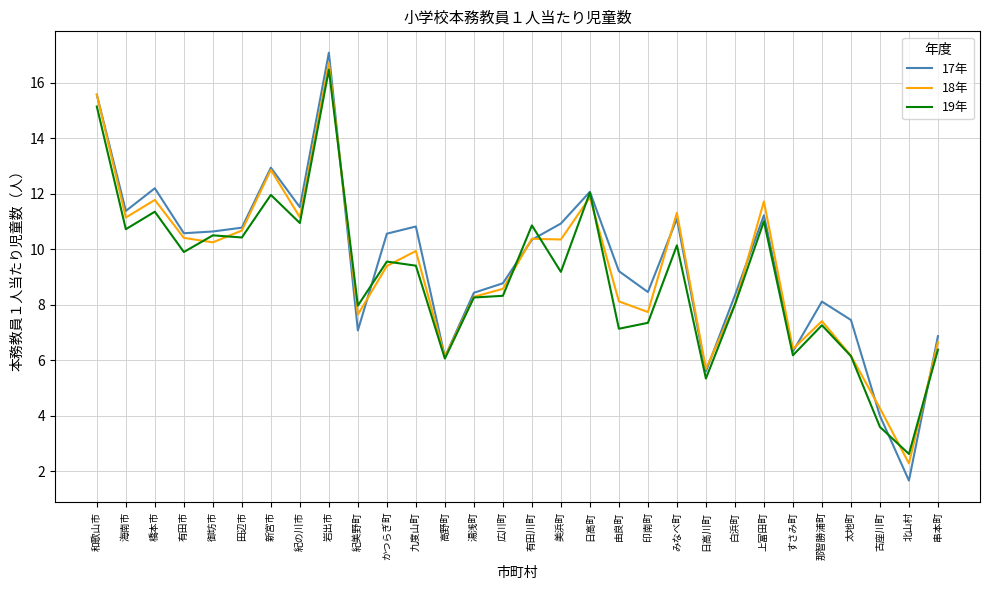

True or false: 17年 has a value of 8.4 at 湯浅町.

True